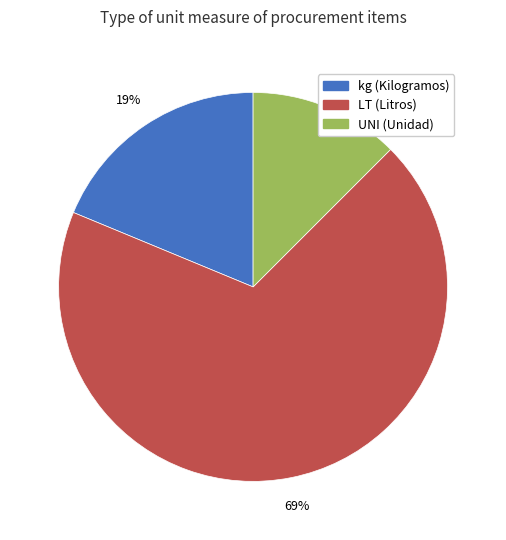

Which category accounts for the majority?

LT (Litros)